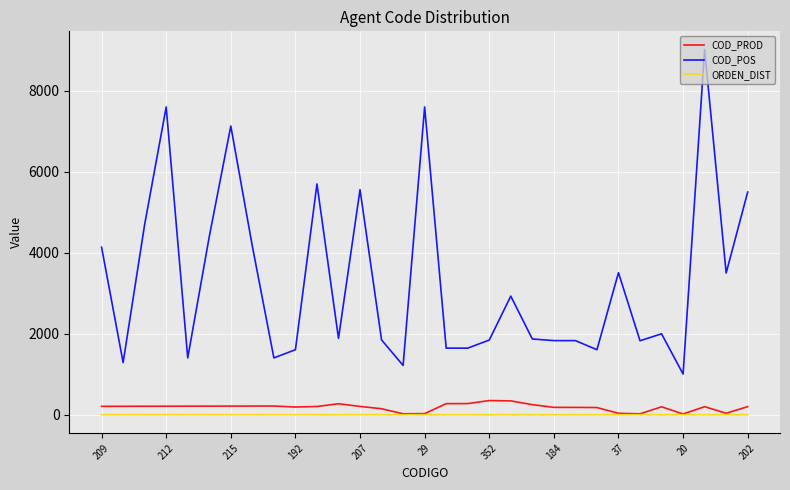

What is the maximum value shown in the chart?

9017